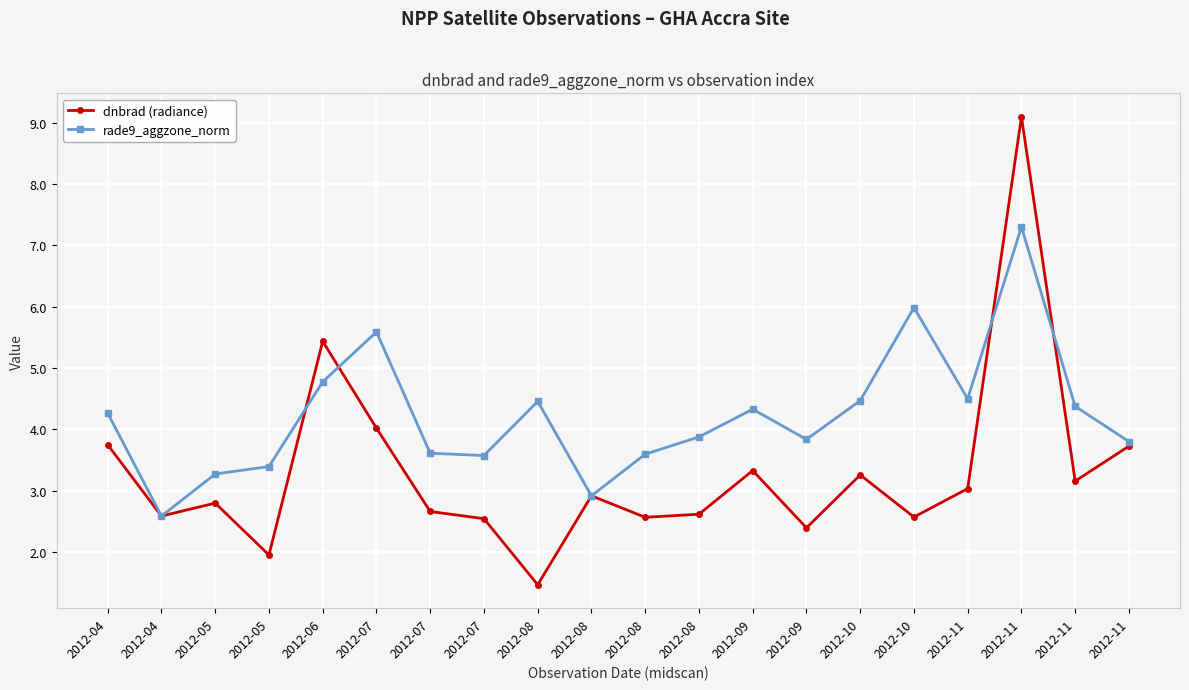

What is the difference between the maximum and second lowest values in the dnbrad (radiance) series?

7.1